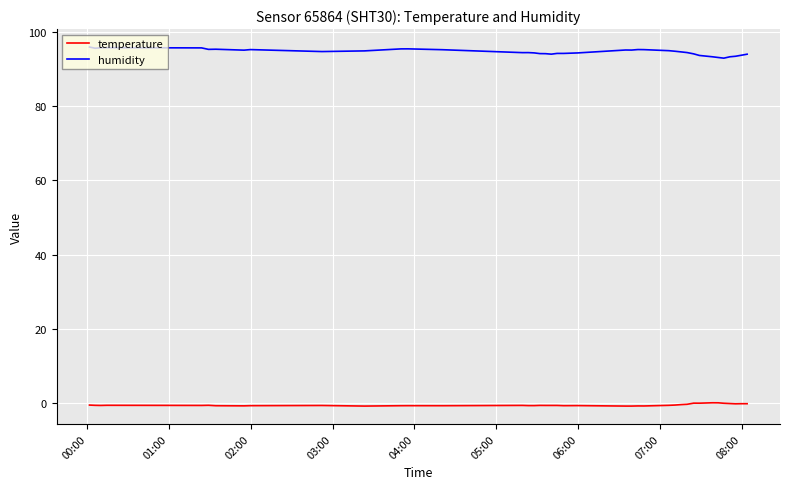

What are all the series names shown in the legend?

temperature, humidity